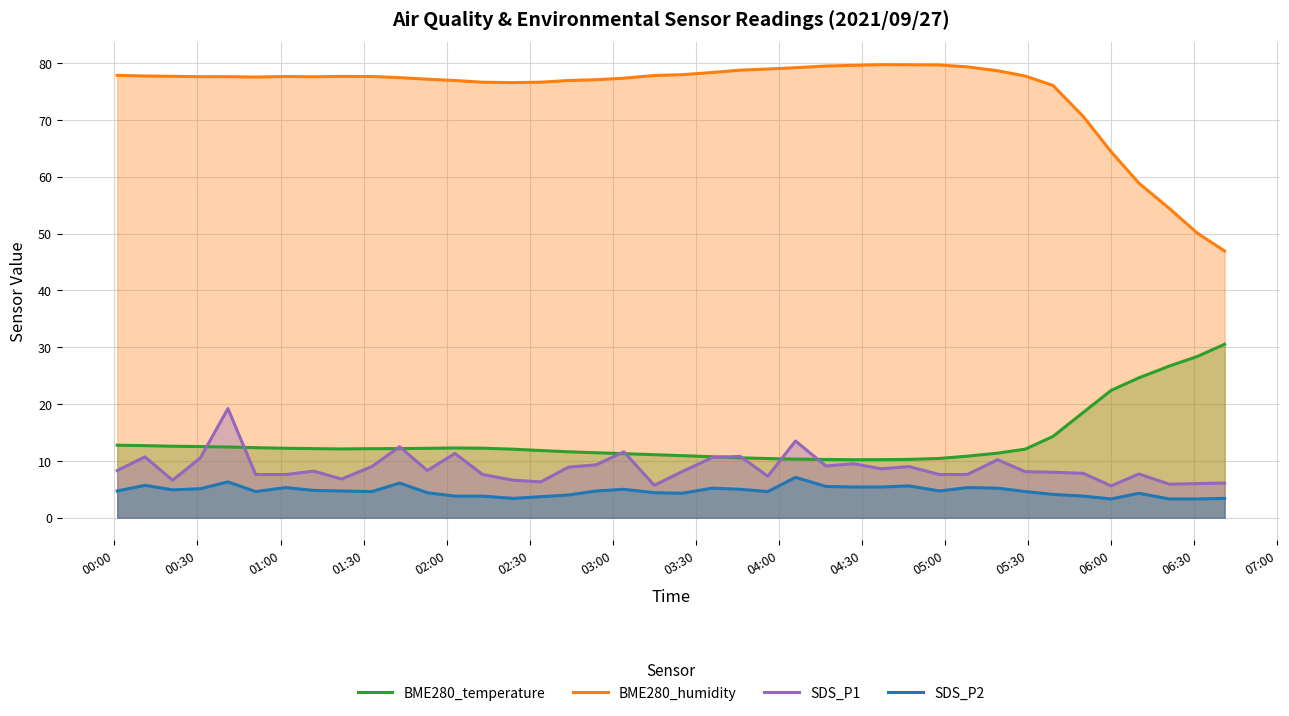

What is the lowest value of the SDS_P2 series?

3.3